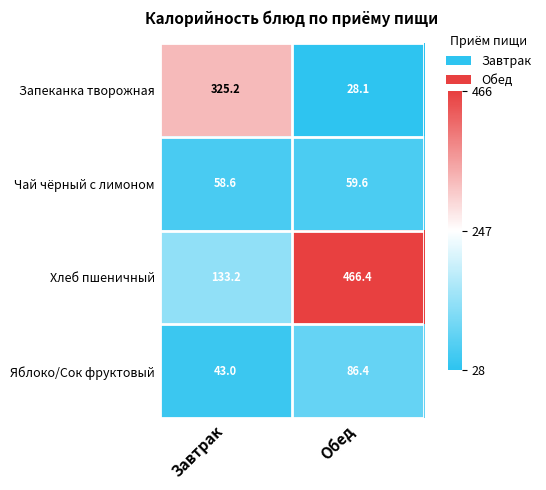

Which series has the widest spread of values?

Хлеб пшеничный